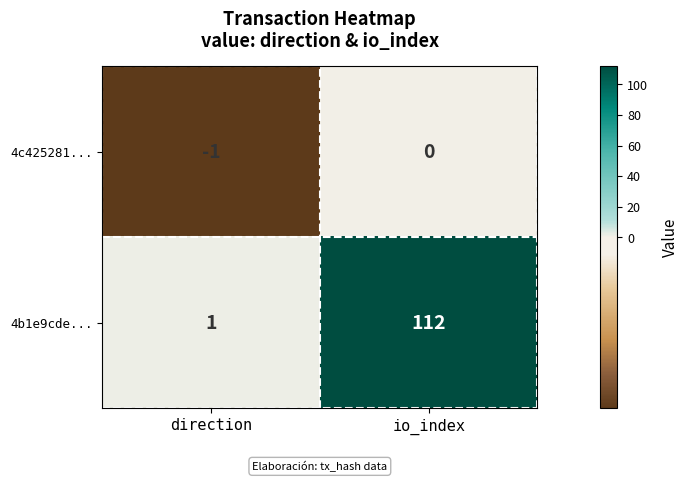

At direction, list the series in order from largest to smallest.

4b1e9cde..., 4c425281...